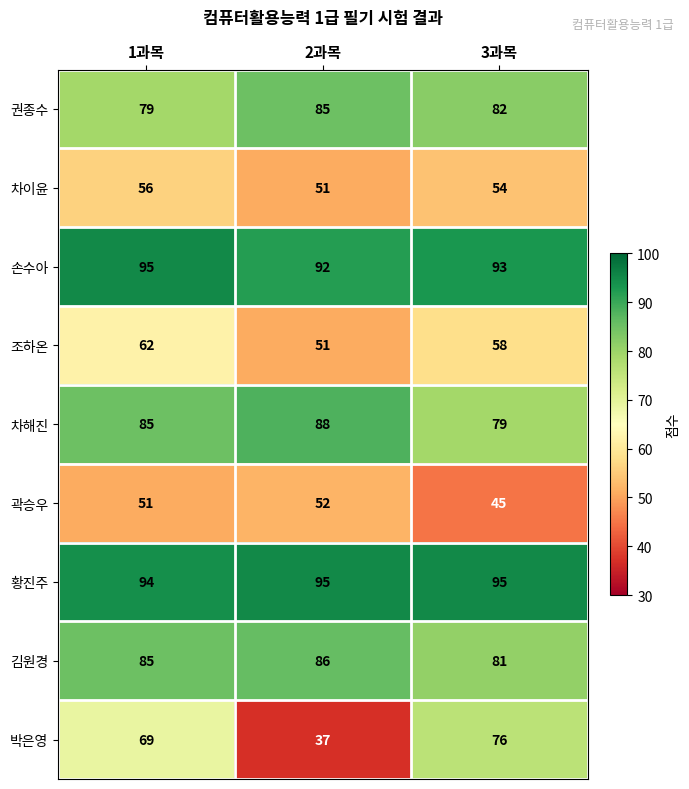

At 3과목, list the series in order from largest to smallest.

황진주, 손수아, 권종수, 김원경, 차해진, 박은영, 조하온, 차이윤, 곽승우